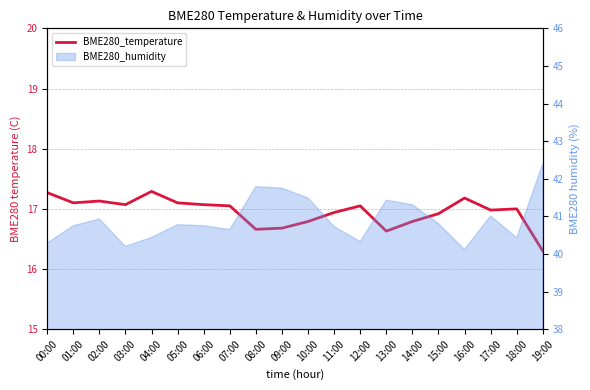

How many interior local peaks (higher than both neighbors) does the data have?

5